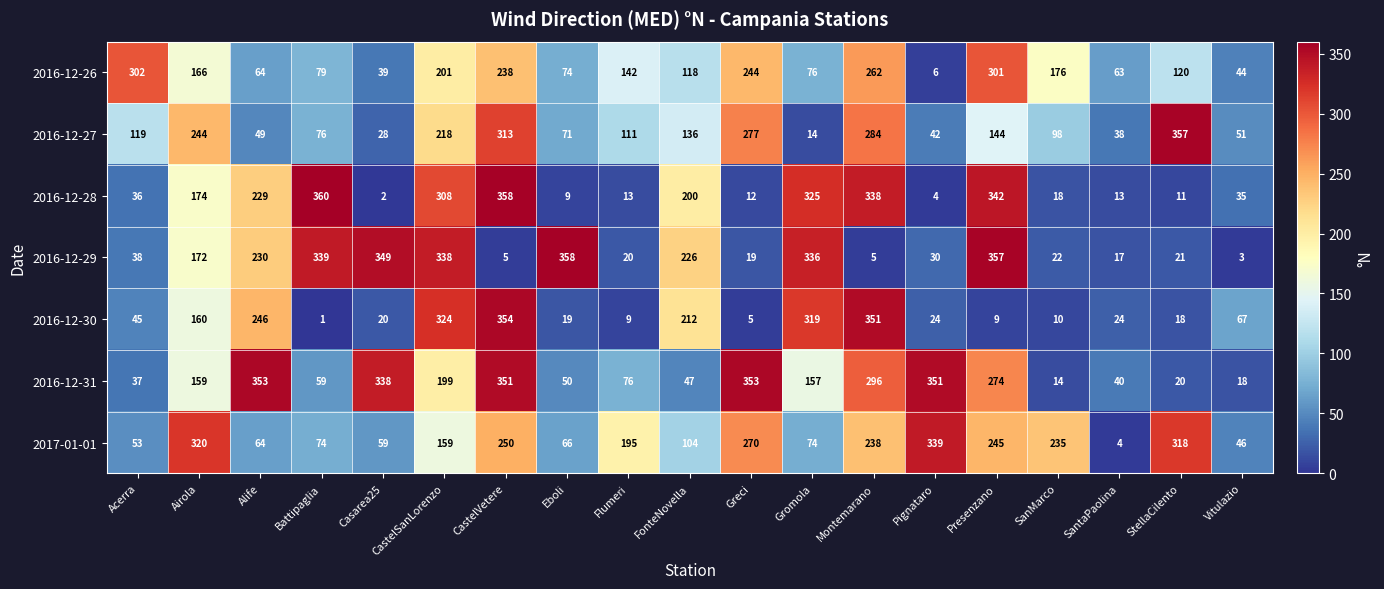

Between Acerra and Gromola, which series saw the biggest shift?

2016-12-29